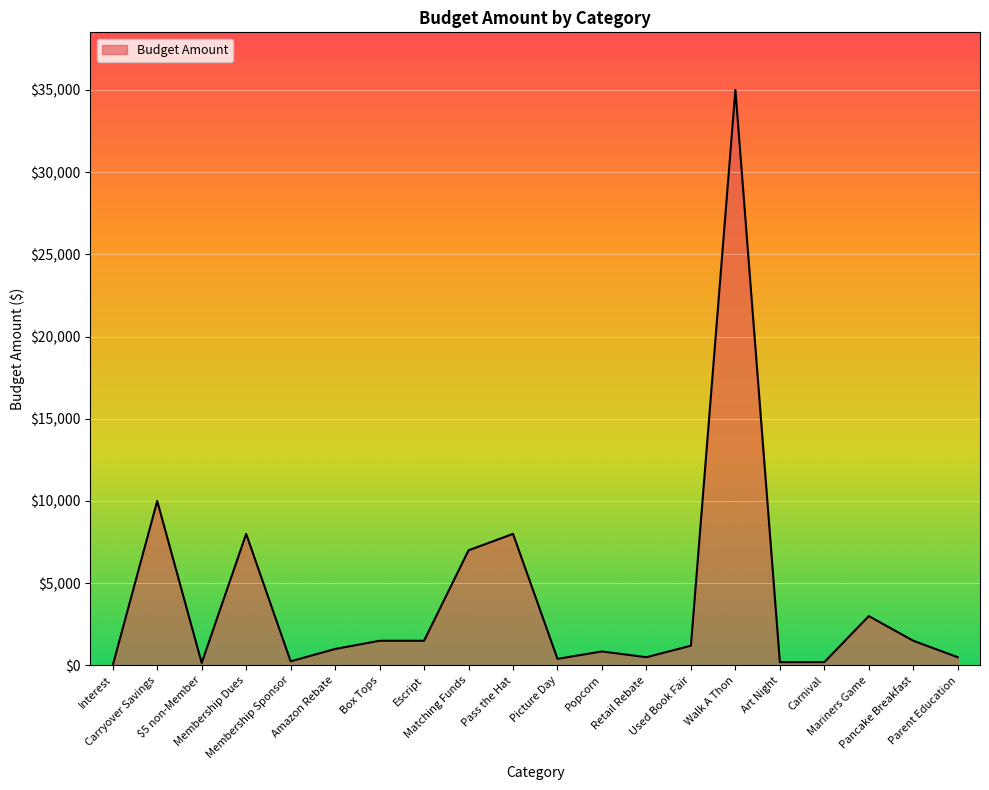

Where is the first local maximum?

Carryover Savings